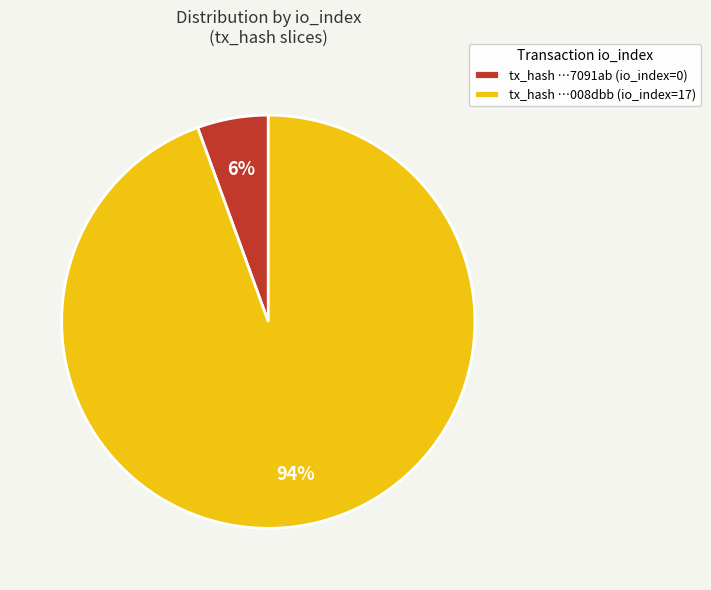

To the nearest percent, what is the combined percentage of tx_hash …7091ab (io_index=0) and tx_hash …008dbb (io_index=17)?

100%